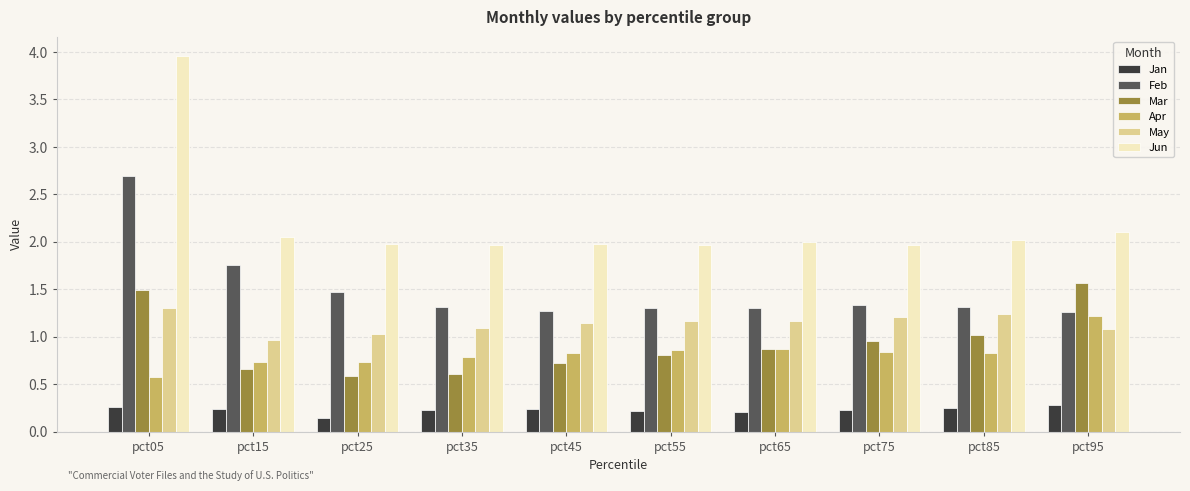

Which category has the highest value across all series?

pct05